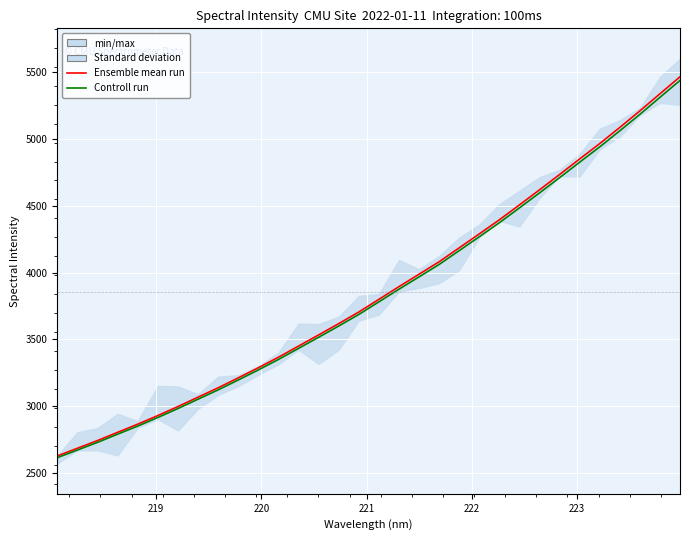

Reading left to right, extract all data points from this chart.

Ensemble mean run: 2624.9	2682.4	2740.2	2802.0	2863.0	2927.6	2995.1	3065.6	3135.7	3210.1	3286.0	3365.0	3448.6	3532.2	3617.0	3704.0	3799.0	3894.3	3987.3	4080.9	4185.2	4289.8	4395.4	4507.2	4620.2	4735.0	4851.5	4967.0	5088.0	5211.8	5340.2	5467.4
Controll run: 2611.8	2669.0	2726.5	2788.0	2848.7	2913.0	2980.1	3050.3	3120.1	3194.1	3269.6	3348.1	3431.3	3514.5	3598.9	3685.5	3780.0	3874.9	3967.3	4060.5	4164.2	4268.3	4373.5	4484.6	4597.1	4711.3	4827.3	4942.1	5062.5	5185.8	5313.5	5440.1